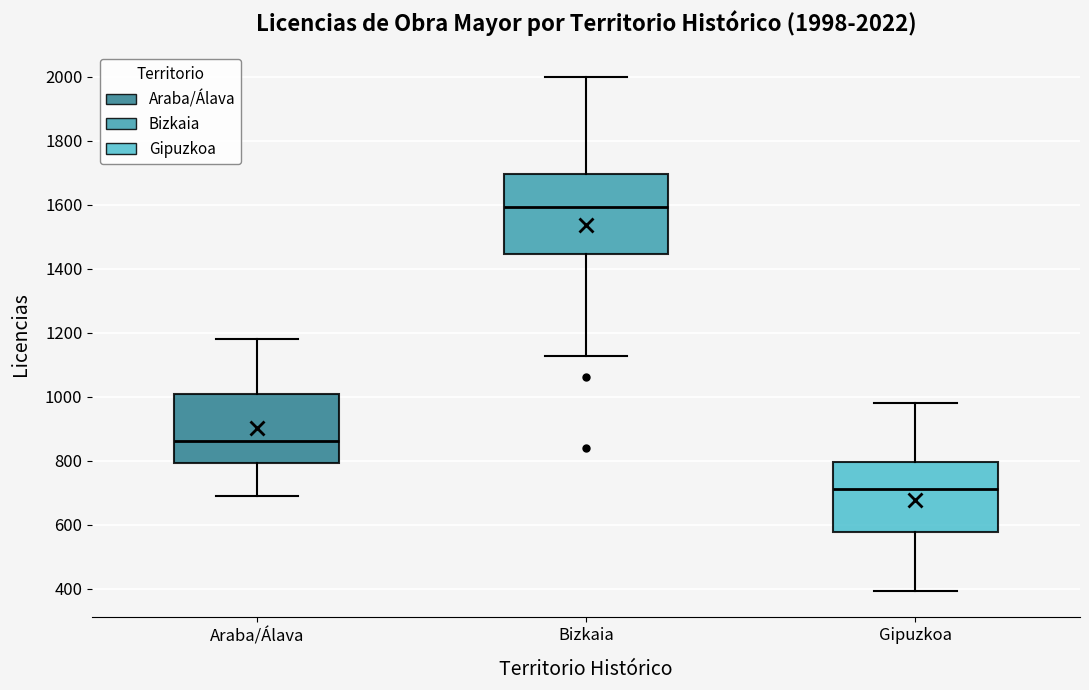

Which box's median line is the highest?

Bizkaia